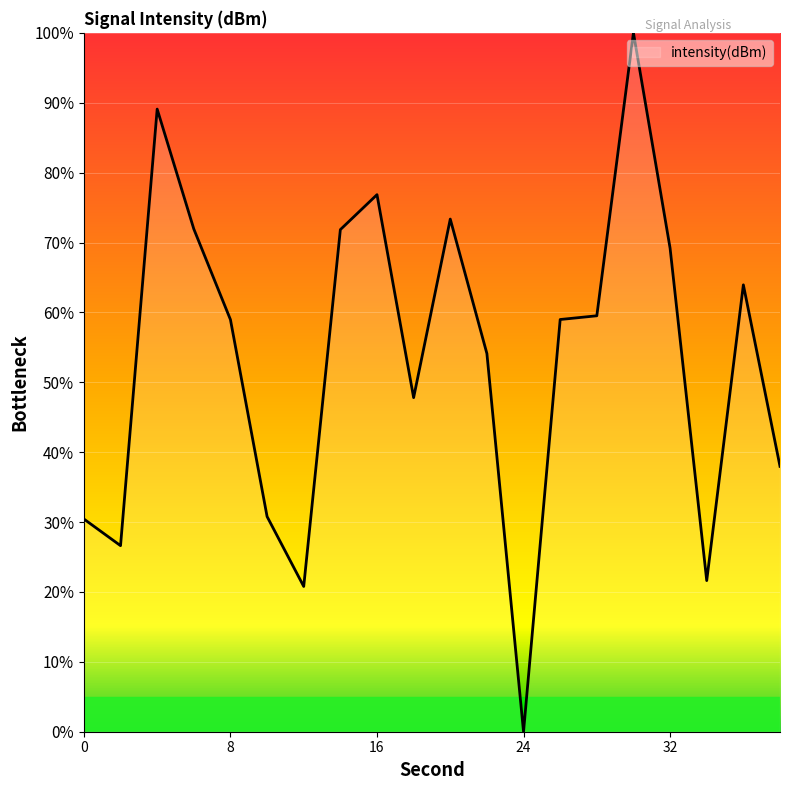

What is the greatest value displayed?

100.0